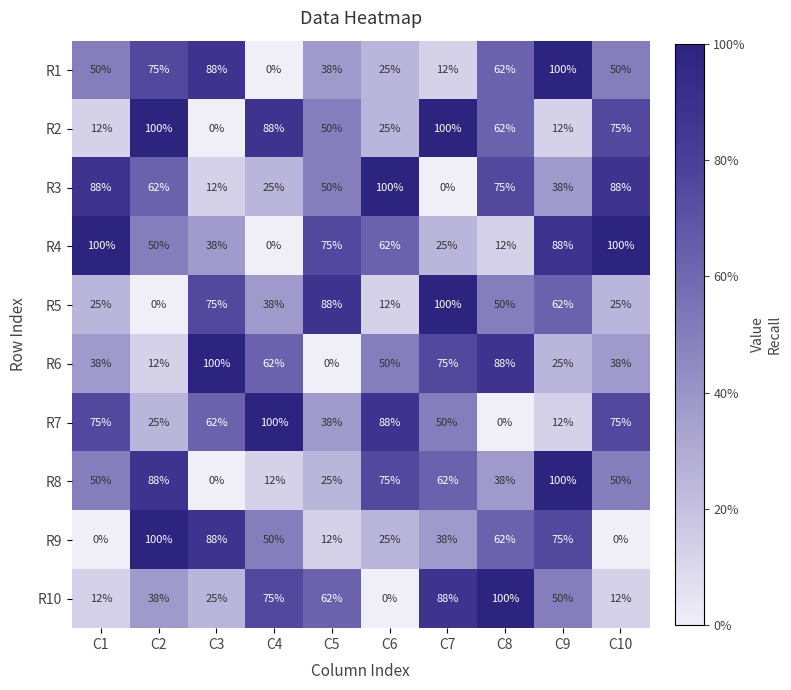

At which category is the sum across all series the highest?

C9